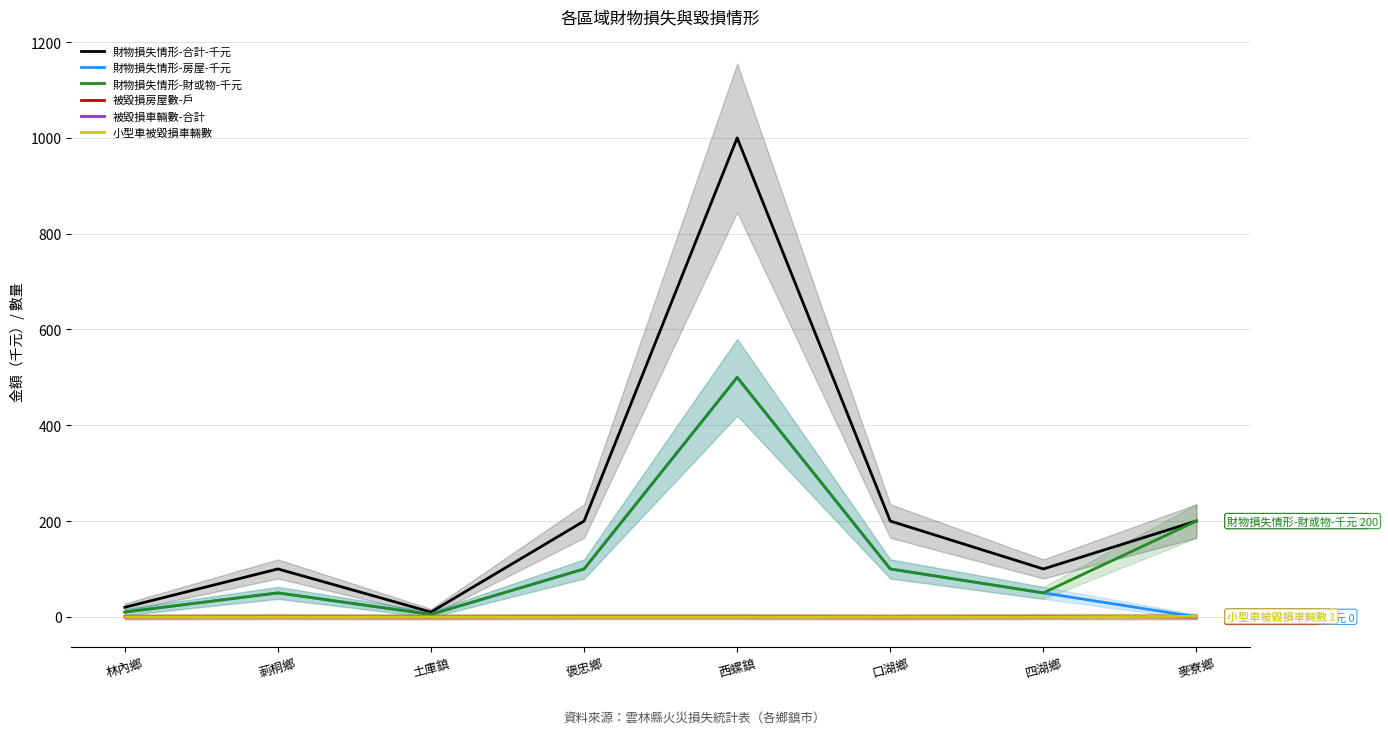

The value of 財物損失情形-財或物-千元 at 莿桐鄉 is 50. True or false?

True